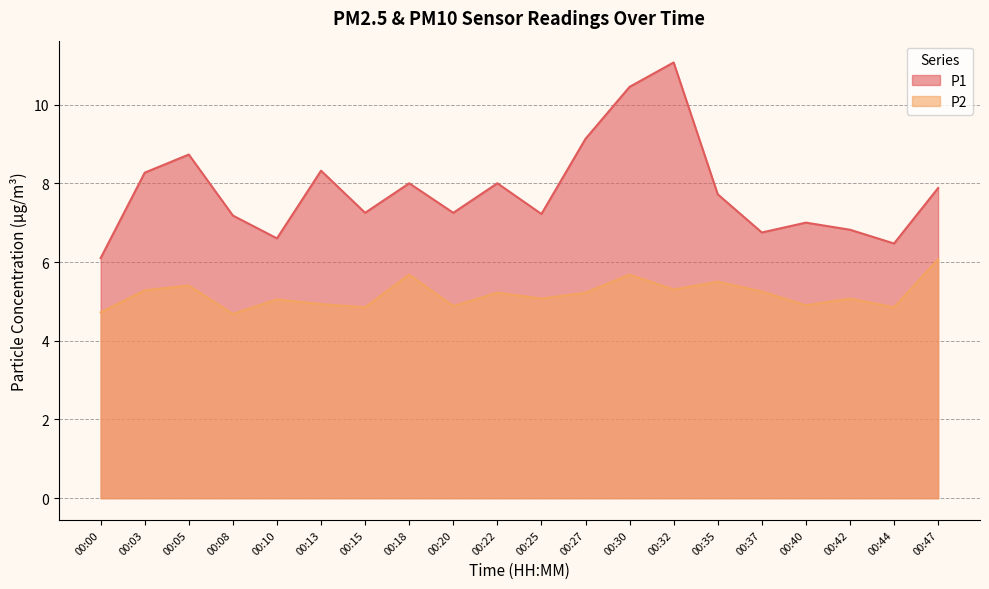

Where is the first local minimum for P2?

00:08